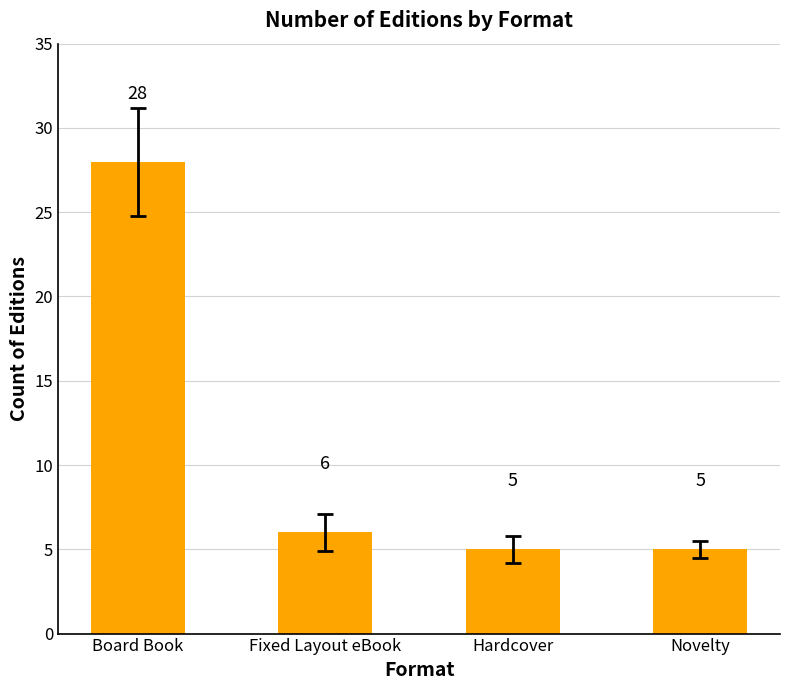

At which label does the data first exceed 6?

Board Book